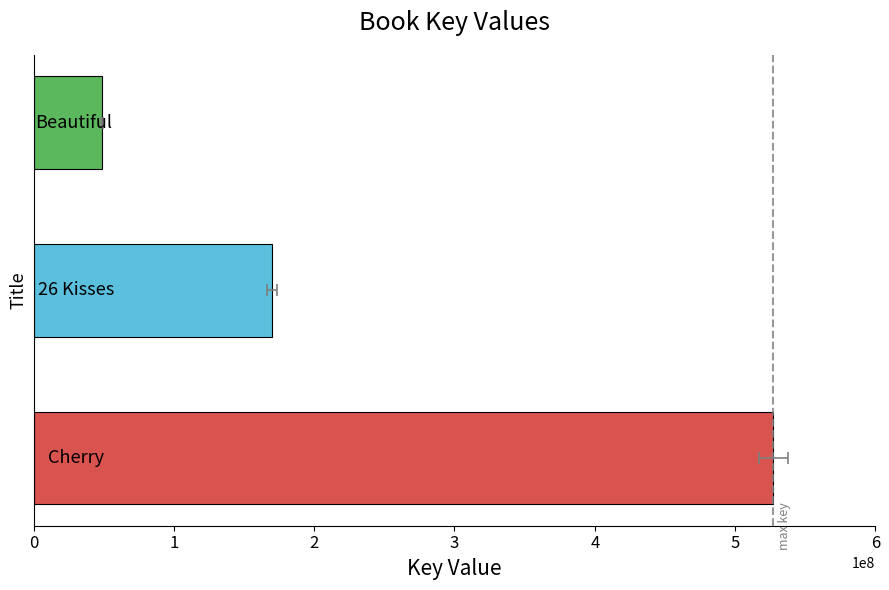

What is the sum of all values?

746049612